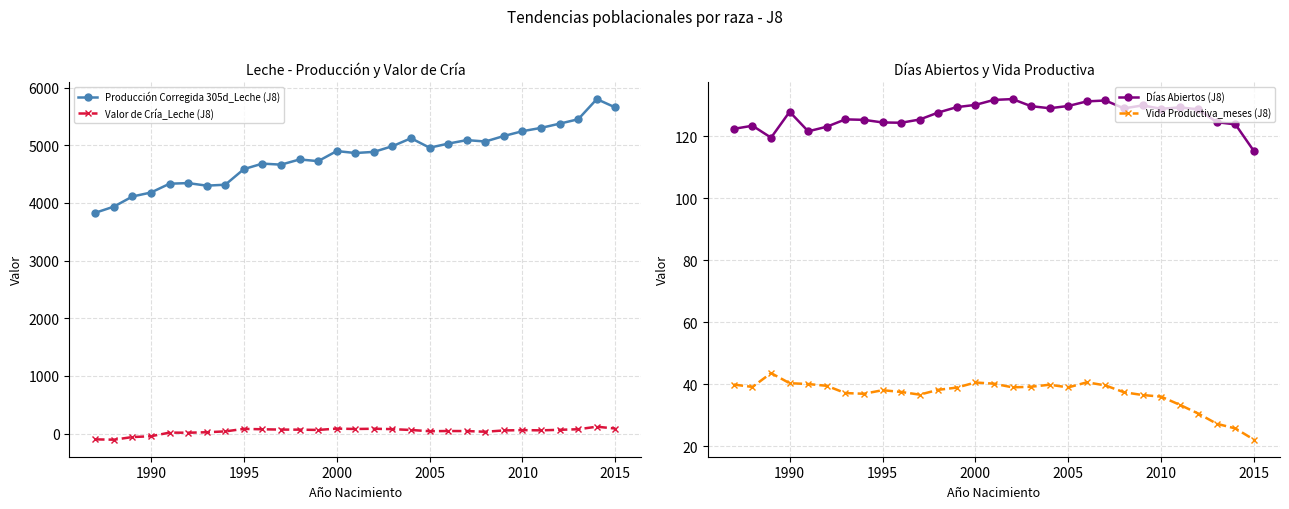

True or false: Valor de Cría_Leche (J8) has more than 0 interior local peaks.

True